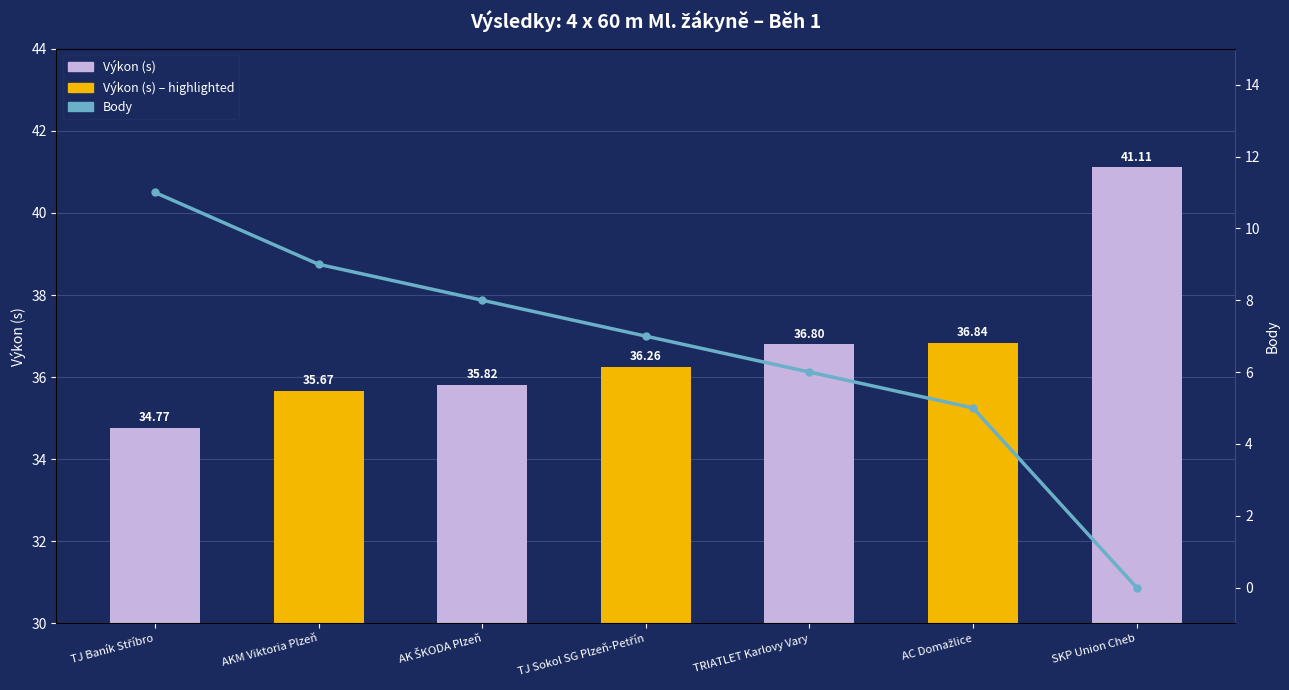

What value does the Výkon (s) series have at TJ Baník Stříbro?

34.8